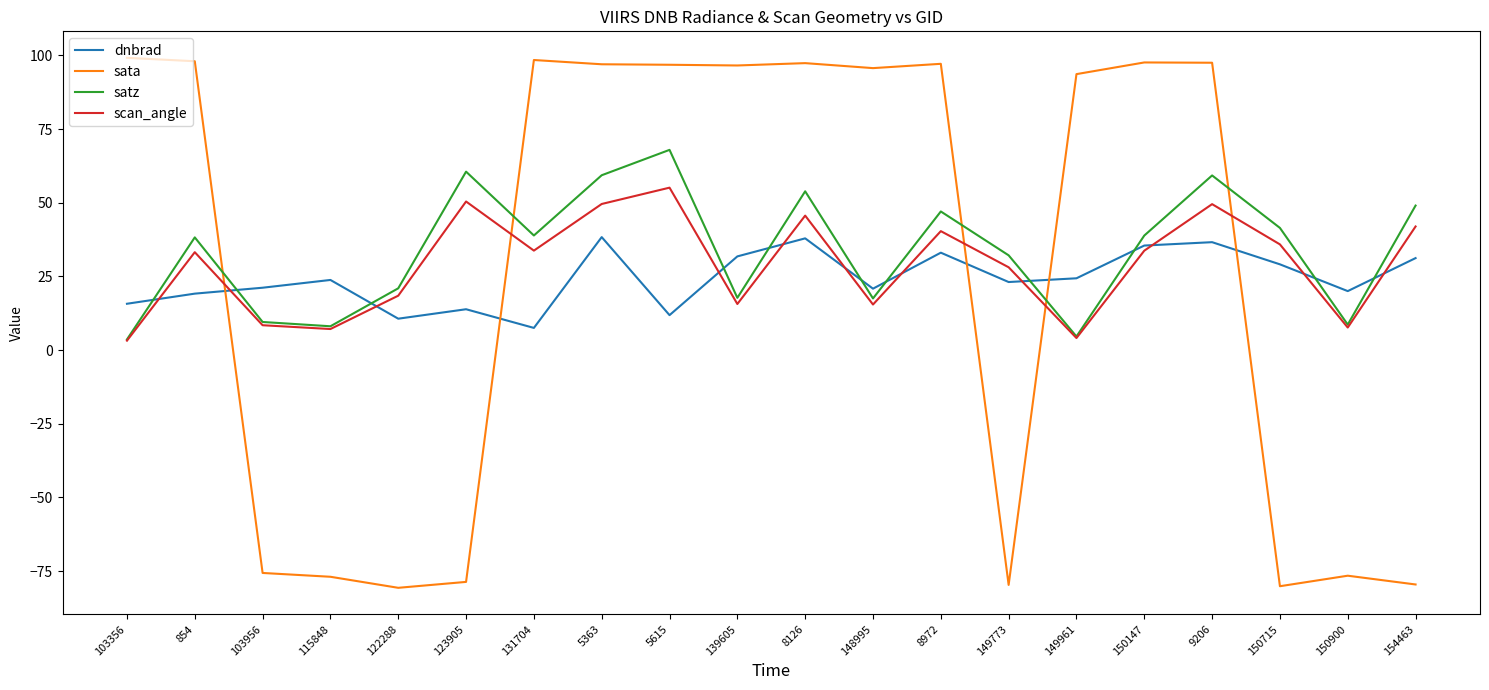

What position from the left is 131704?

7